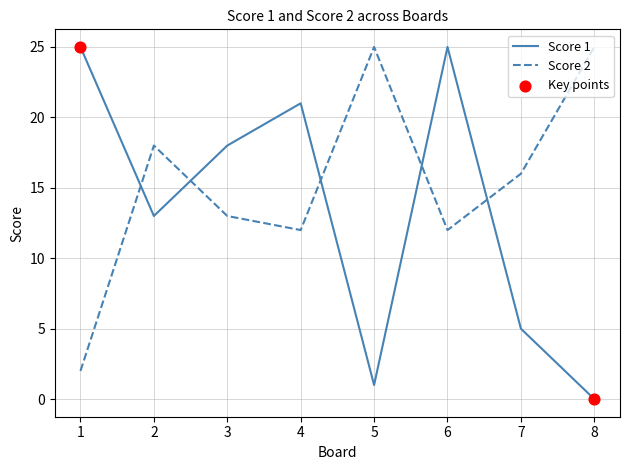

What is the spread (max minus min) of values at 8?

25